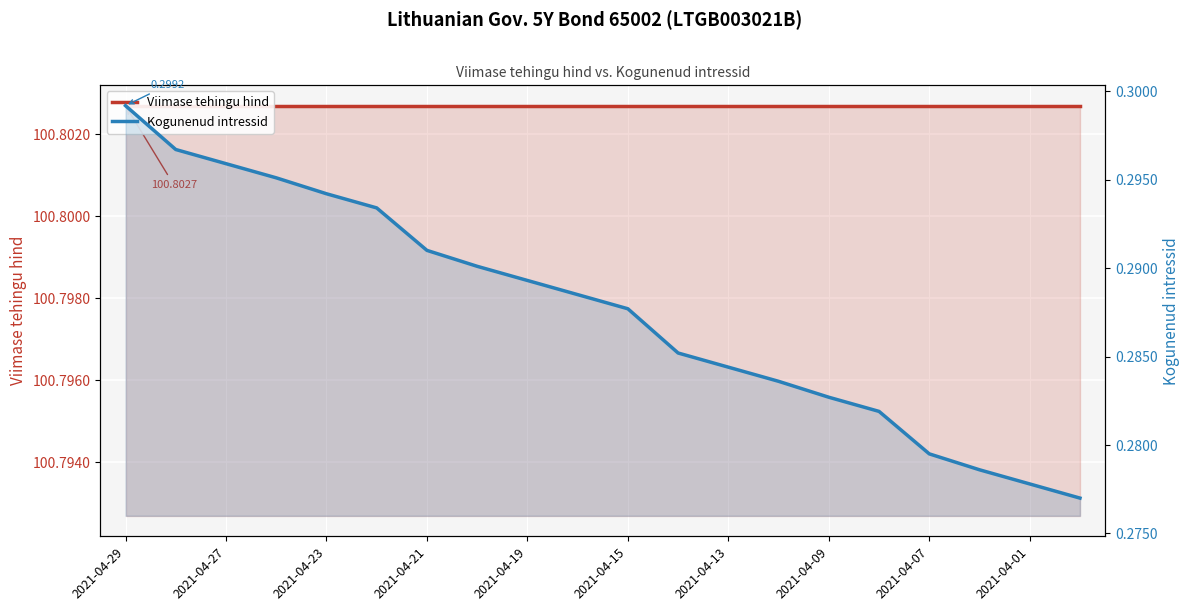

At which category does the chart reach its minimum across all series?

19